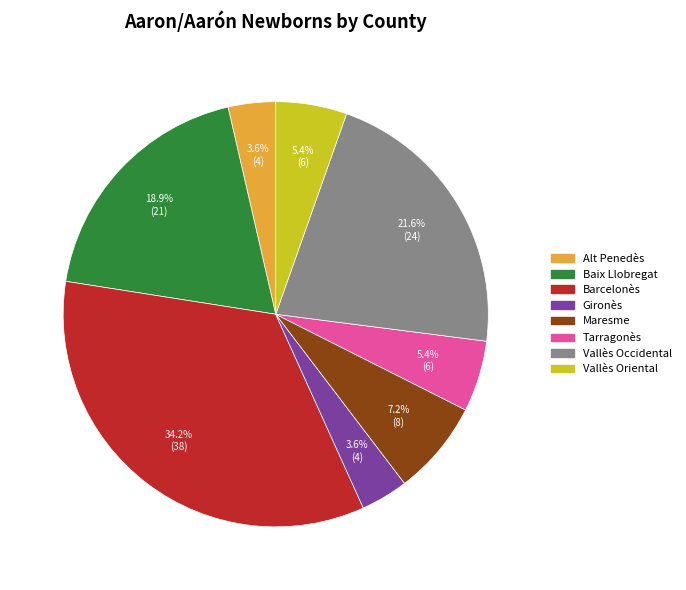

What portion of the pie excludes Alt Penedès?

96.4%